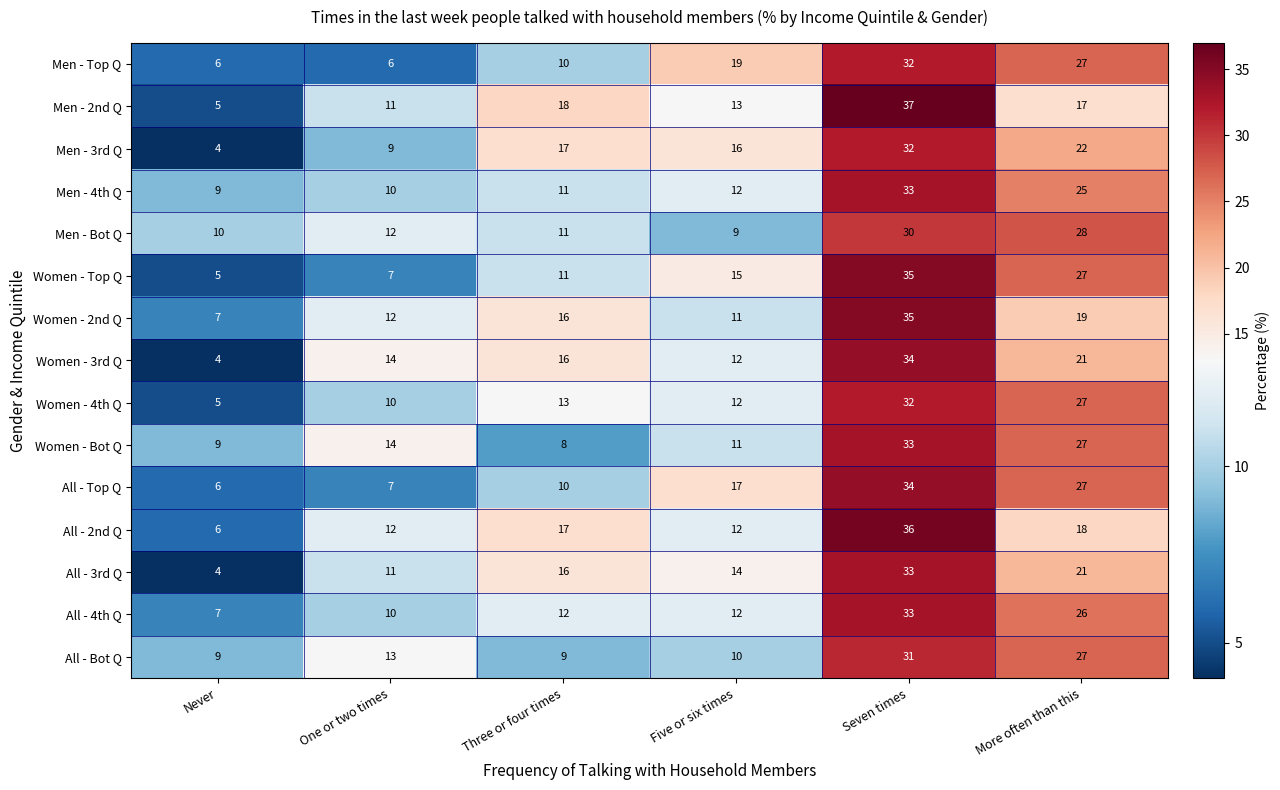

At which label does Women - Bot Q reach its peak?

Seven times